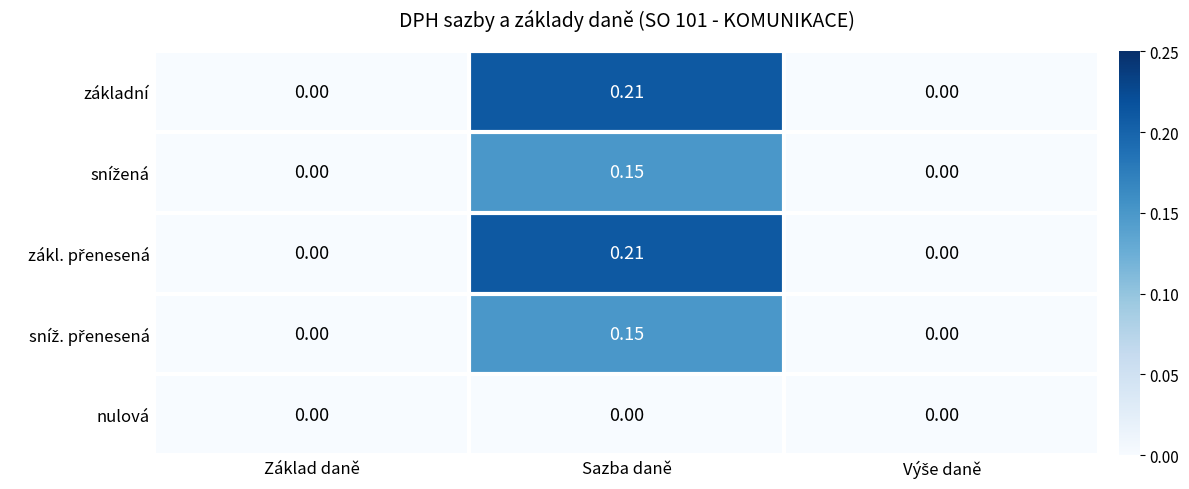

Which label corresponds to the largest value in the chart?

Sazba daně